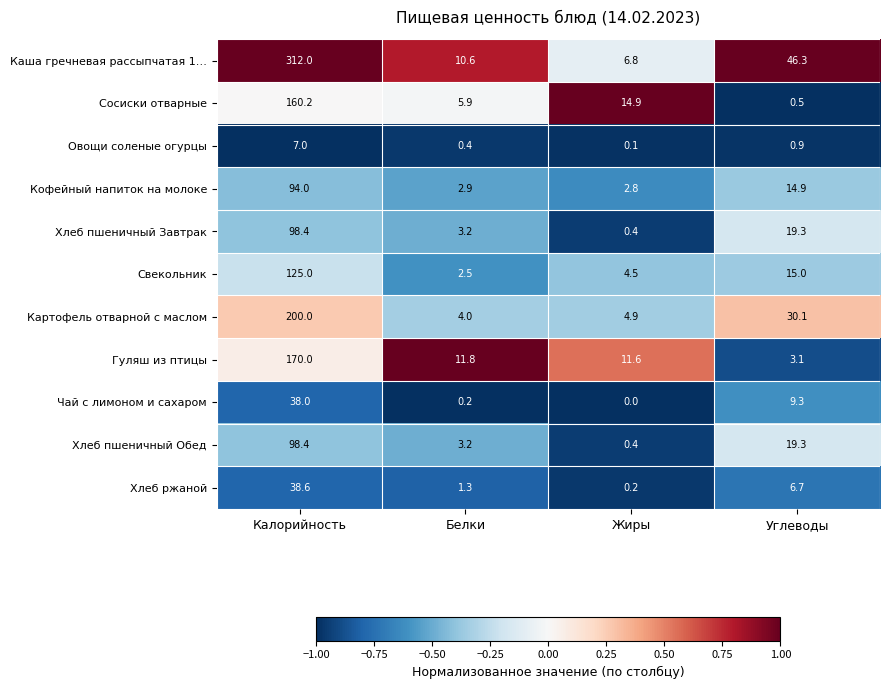

Which category has the highest value in the Картофель отварной с маслом series?

Калорийность